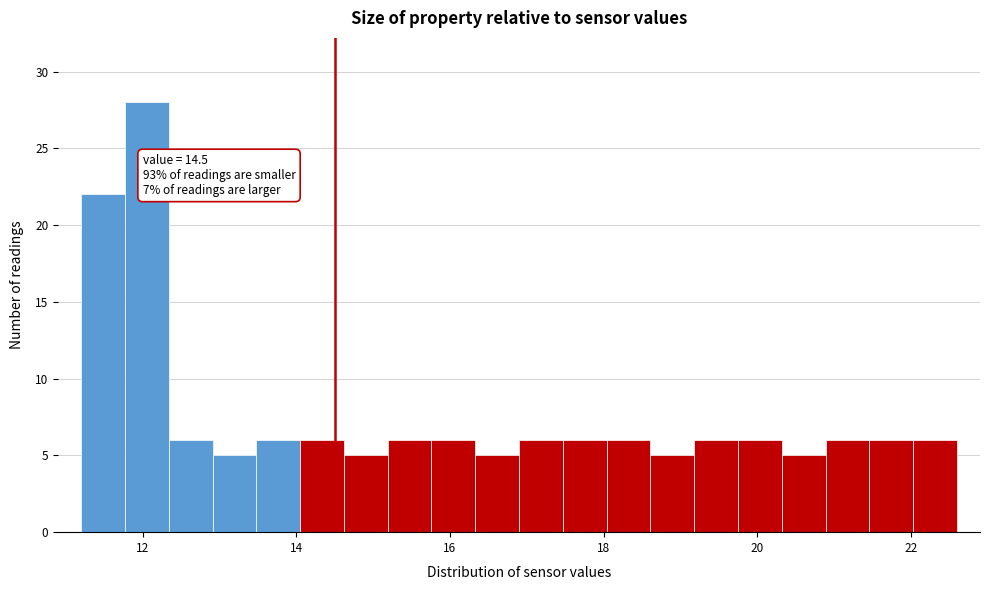

Read against the x-axis, roughly where is the centre of the tallest bar?

12.0